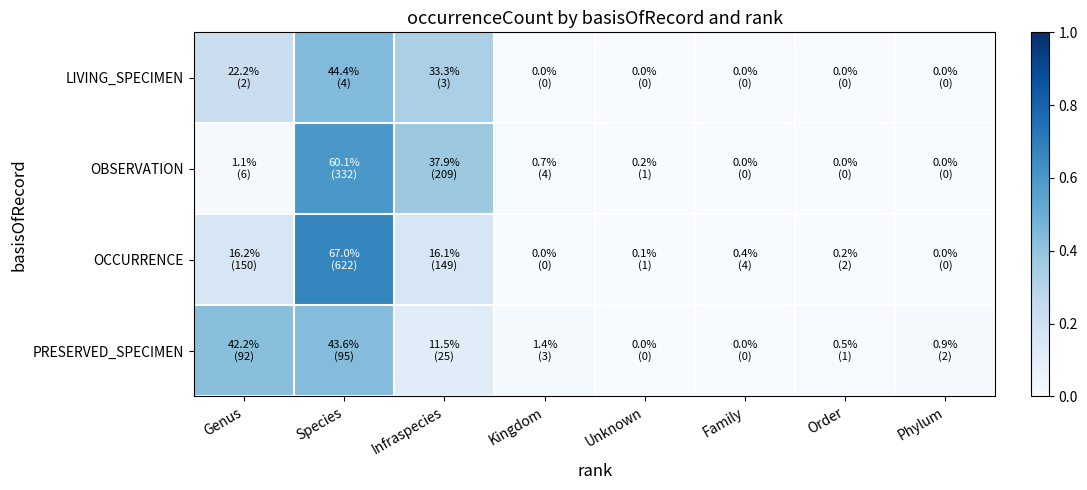

Which series has the widest spread of values?

OCCURRENCE